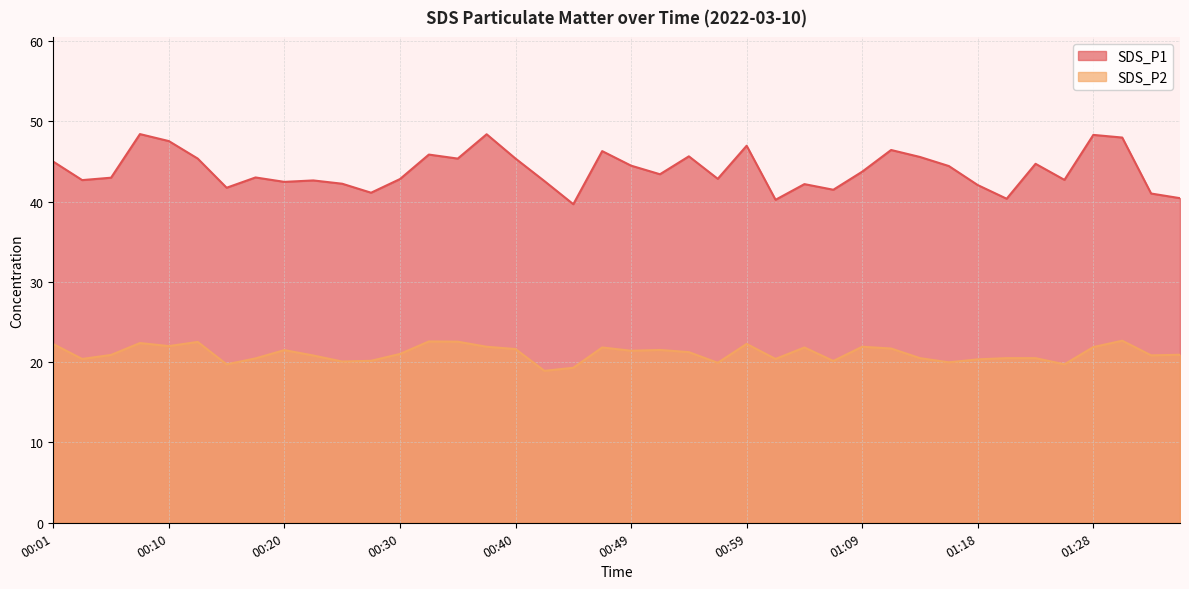

True or false: SDS_P1 and SDS_P2 intersect in this chart.

False